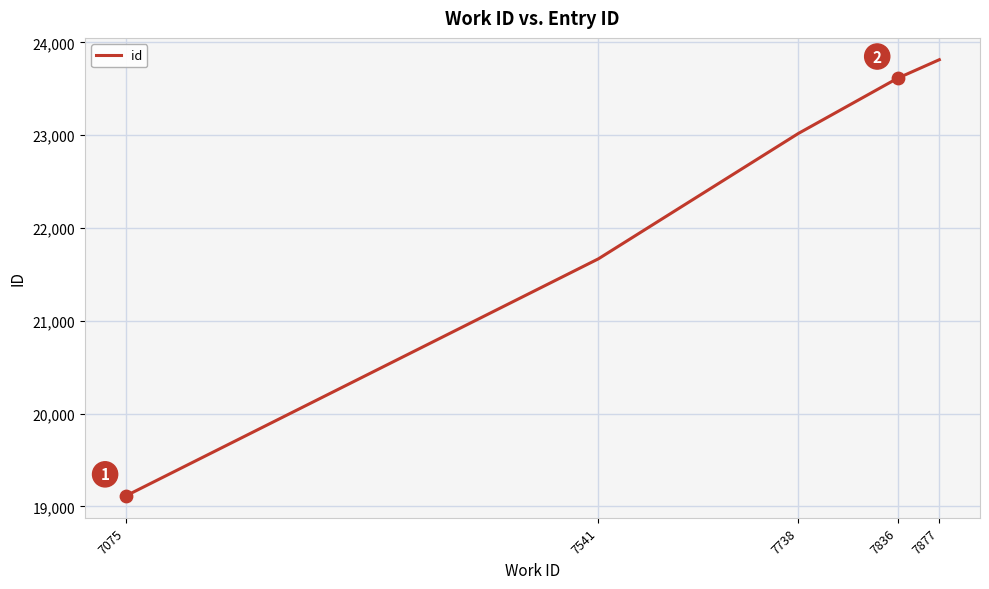

Which has a higher value, 7738 or 7836?

7836